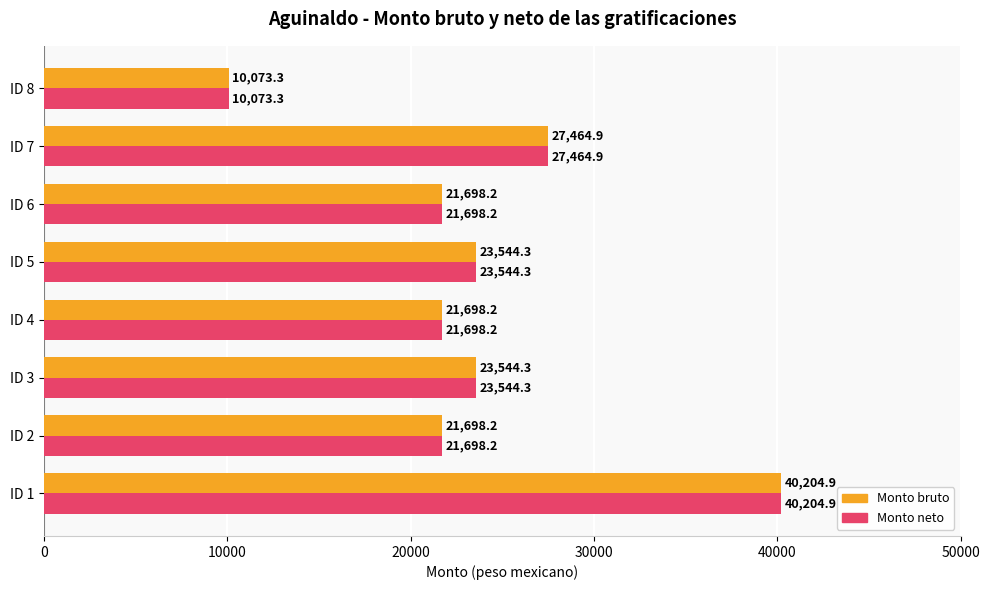

What is the approximate value of Monto neto at ID 8?

10073.3